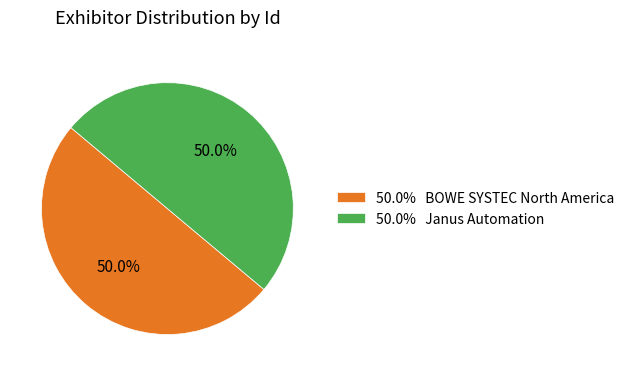

What is the ratio of the value at 50.0% BOWE SYSTEC North America to the value at 50.0% Janus Automation?

1.0